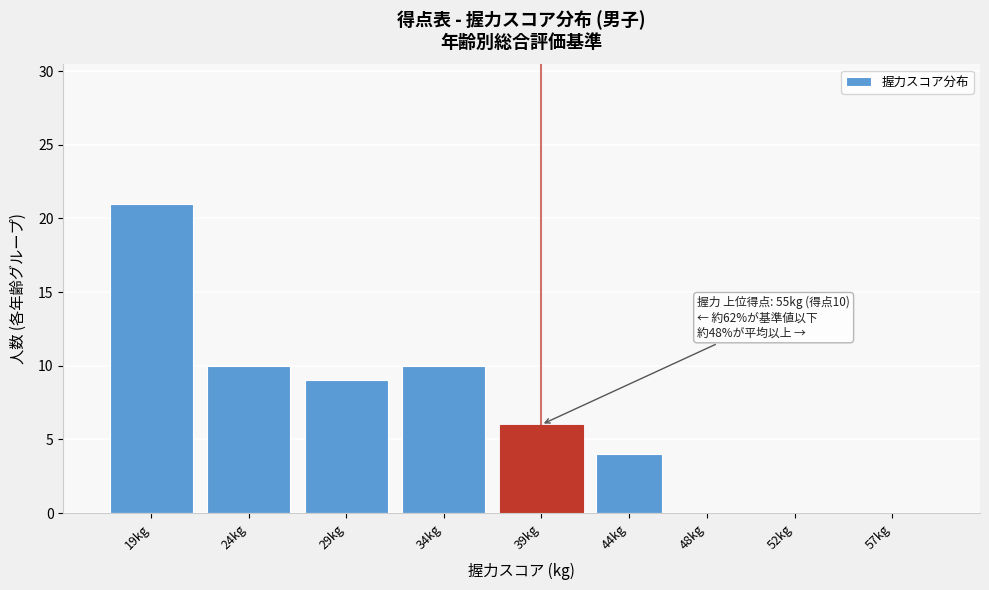

What is the sum of the values at 57kg and 19kg?

21